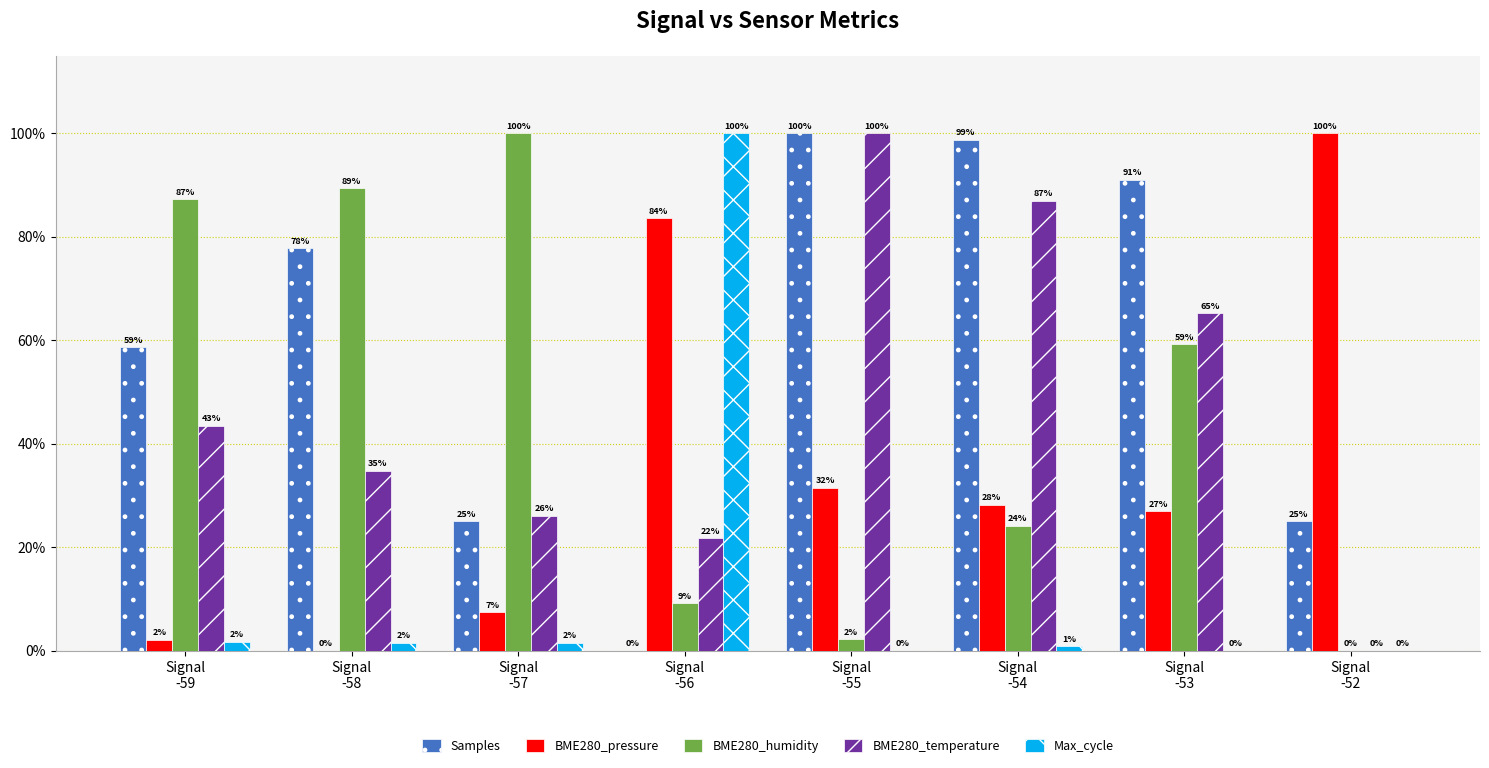

Which series has the largest total across all categories?

Samples